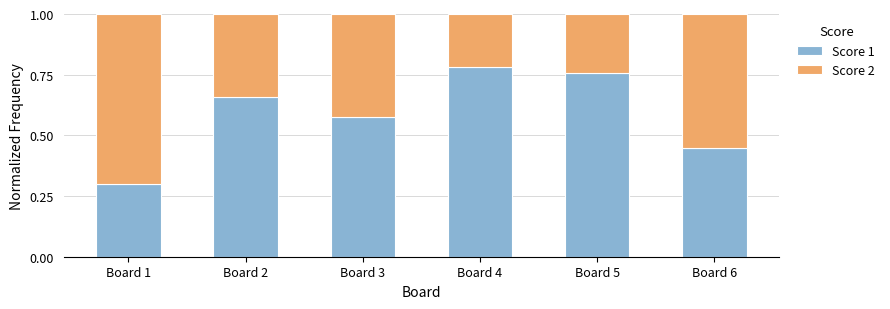

What is the sum of all Score 1 values?

3.5